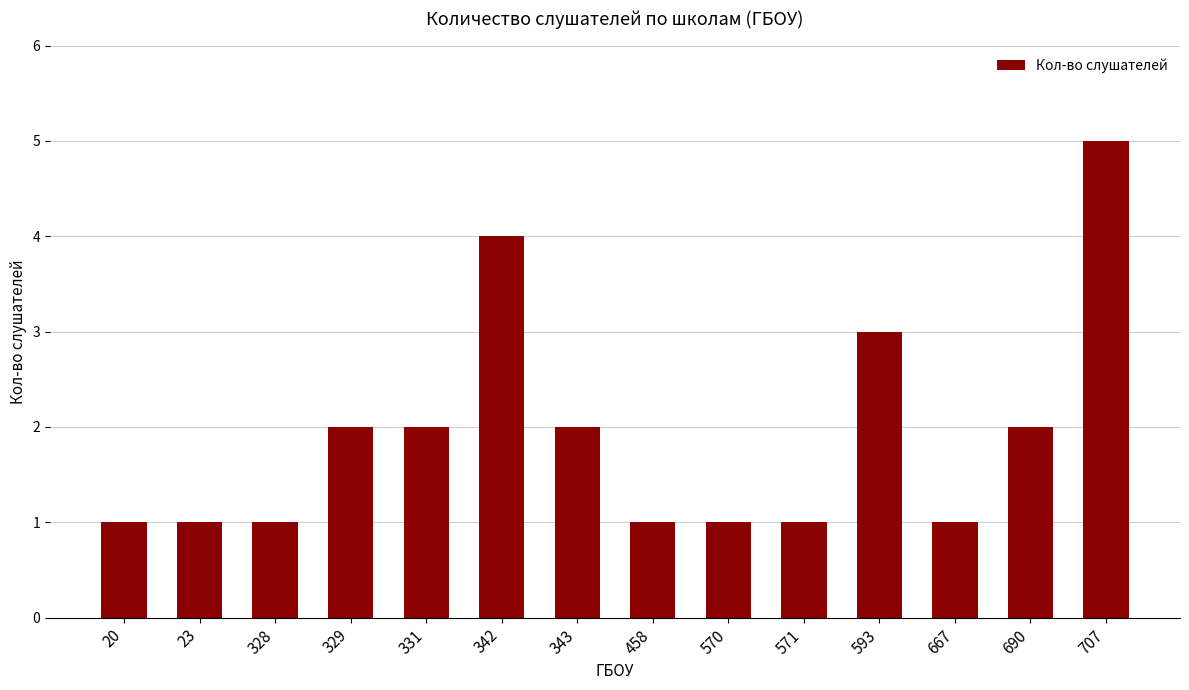

Between 342 and 571, which is larger?

342